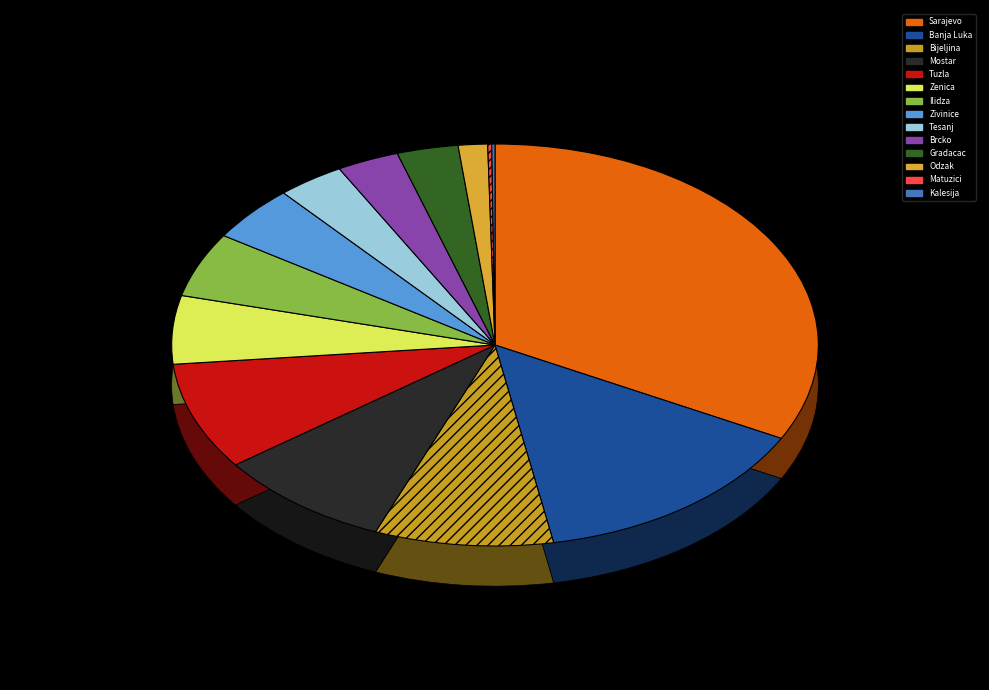

Which has a higher value, 9 or 11?

9